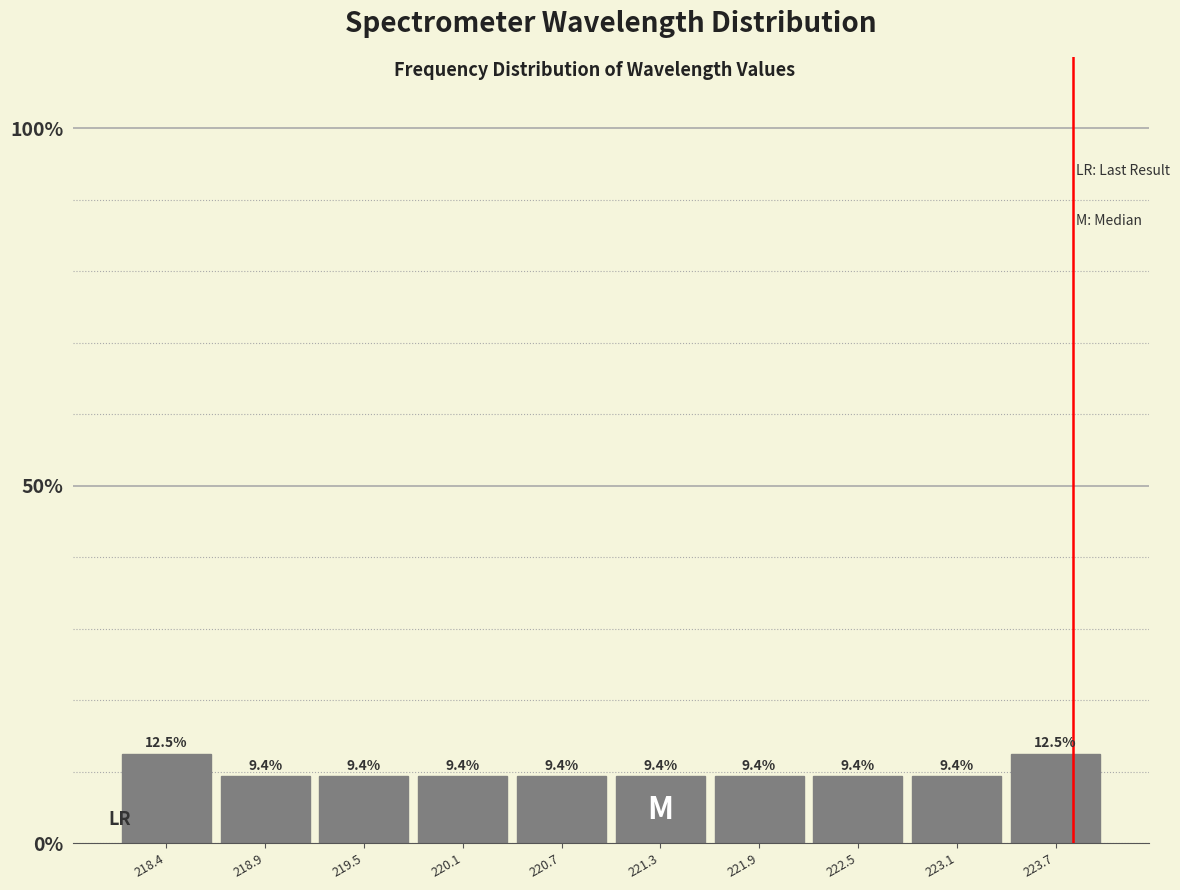

Reading left to right, transcribe this chart: for each bar, give the range it covers on the x-axis and its height. The bar edges are not printed on the chart, so give them approximately, as read against the axis.

218.1 to 218.7: 12.5
218.7 to 219.2: 9.4
219.2 to 219.8: 9.4
219.8 to 220.4: 9.4
220.4 to 221.0: 9.4
221.0 to 221.6: 9.4
221.6 to 222.2: 9.4
222.2 to 222.8: 9.4
222.8 to 223.4: 9.4
223.4 to 224.0: 12.5